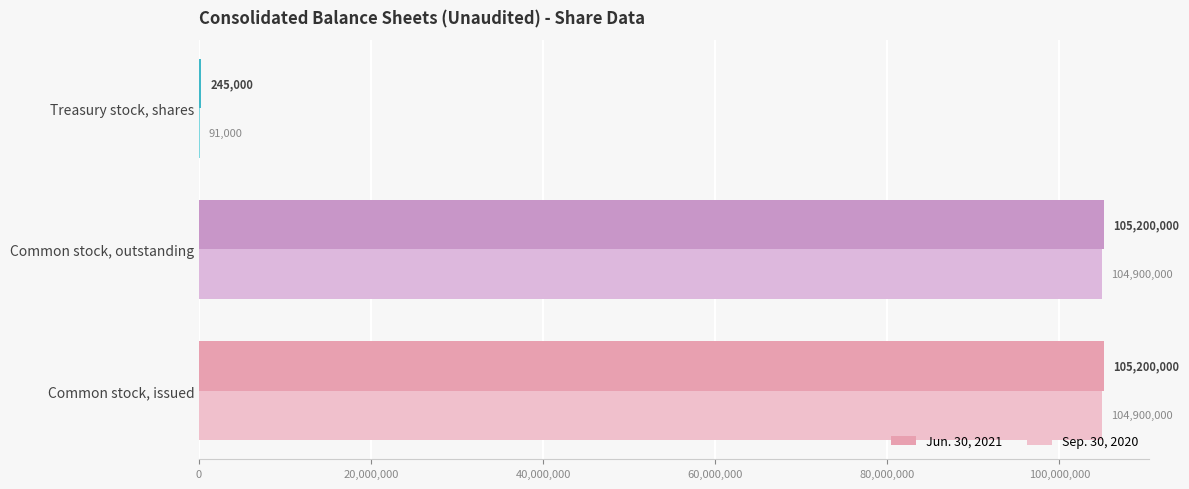

What is the sum of the Jun. 30, 2021 values at Common stock, issued and Common stock, outstanding?

210400000